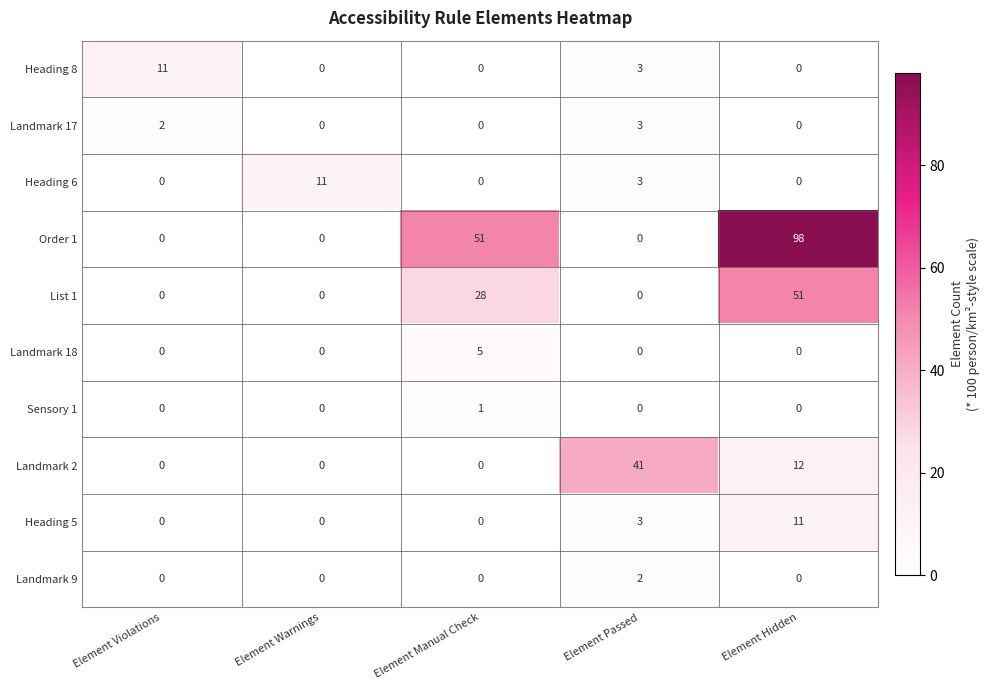

What is the total value across all series at Element Violations?

13